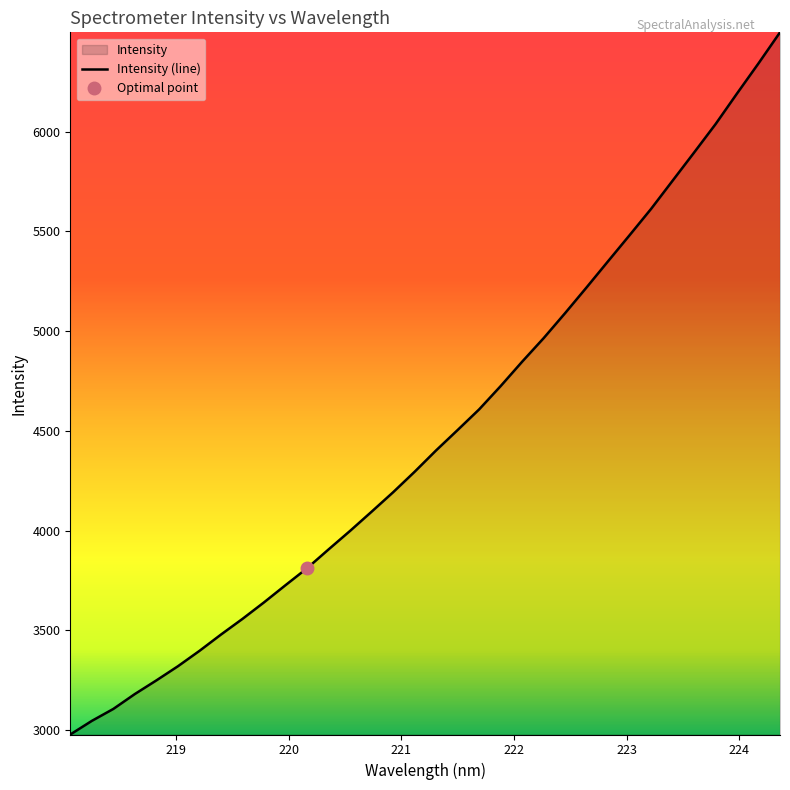

True or false: the data has more than 2 interior local peaks.

False